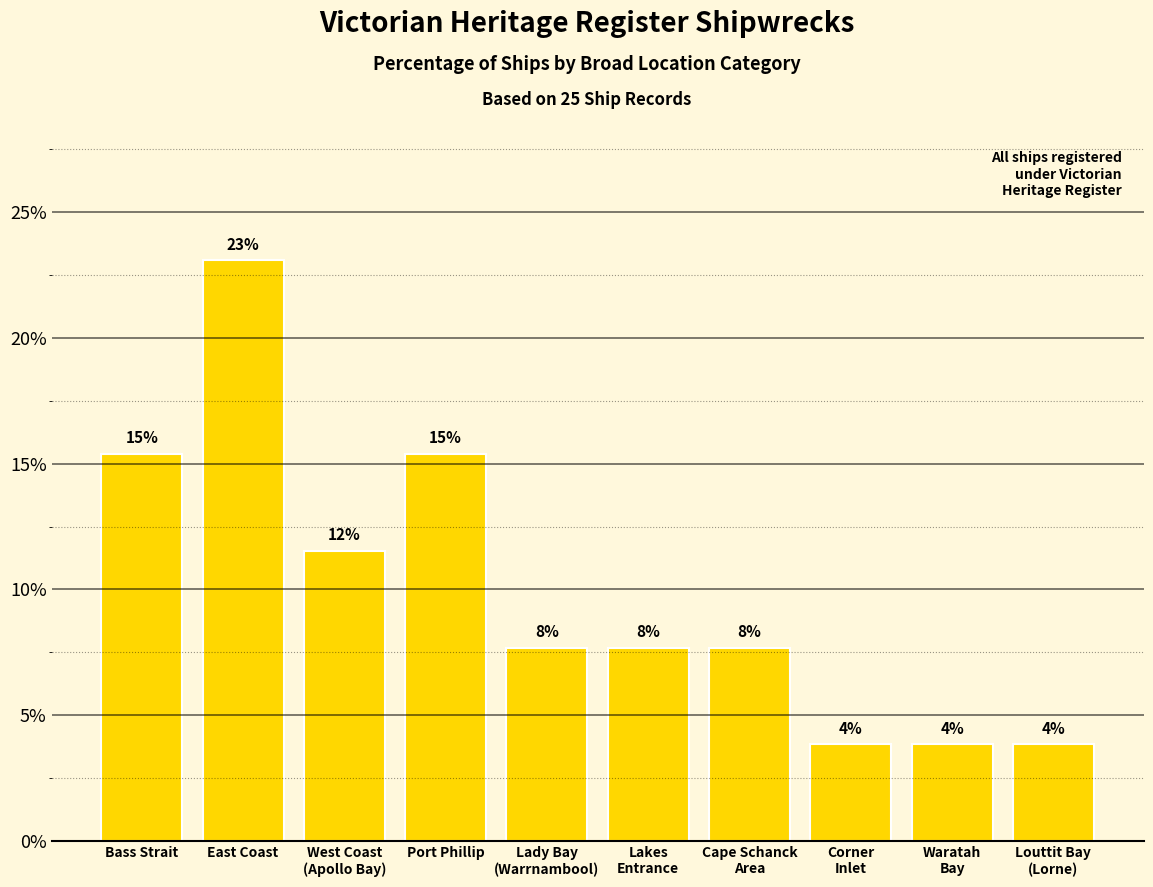

Reading left to right, transcribe all the data shown in this chart.

15.4	23.1	11.5	15.4	7.7	7.7	7.7	3.8	3.8	3.8